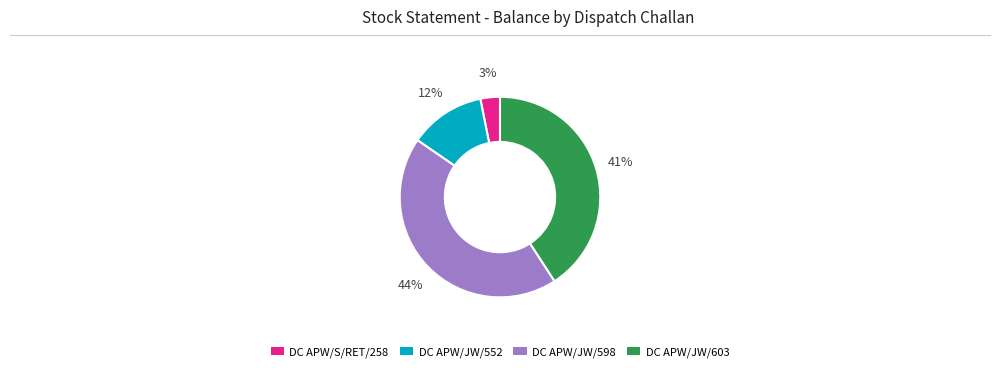

Do DC APW/JW/552 and DC APW/JW/603 together represent more than half of the pie?

Yes